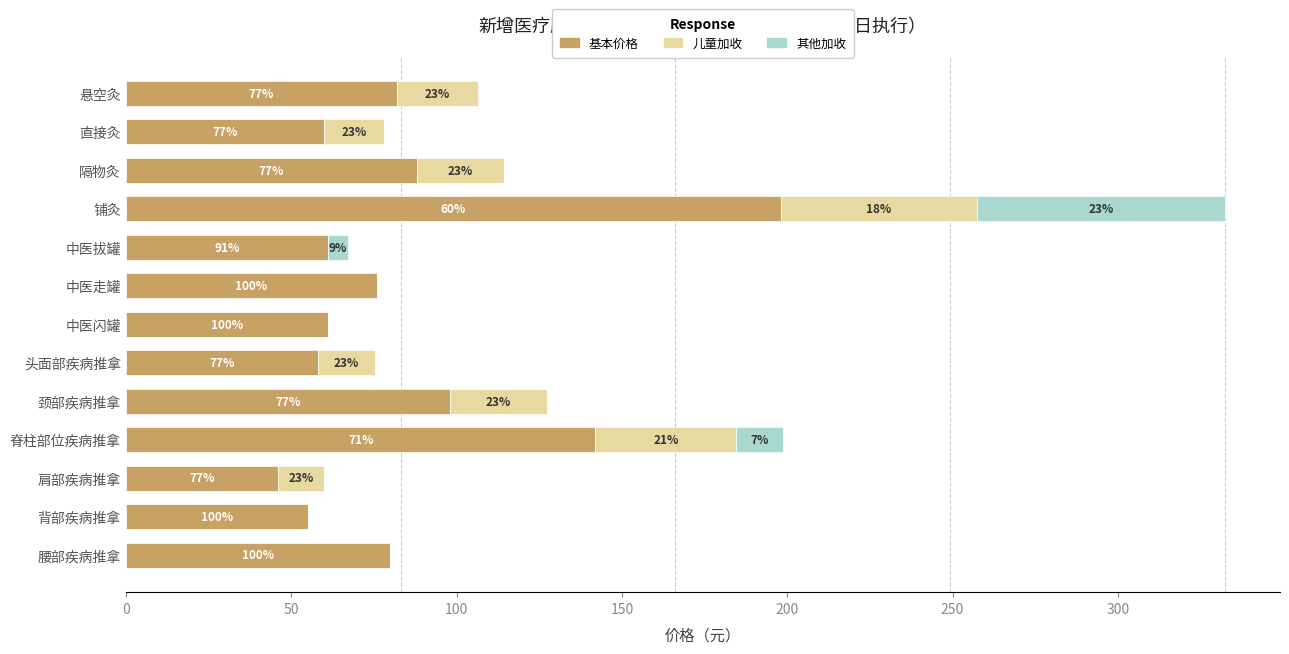

What are all the series names shown in the legend?

基本价格, 儿童加收, 其他加收